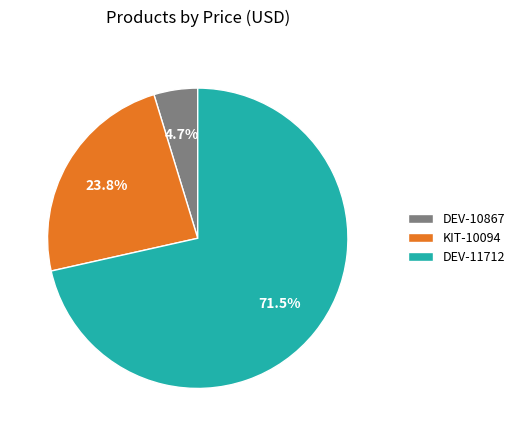

Approximately how many times larger is the value at DEV-11712 compared to DEV-10867?

15.2